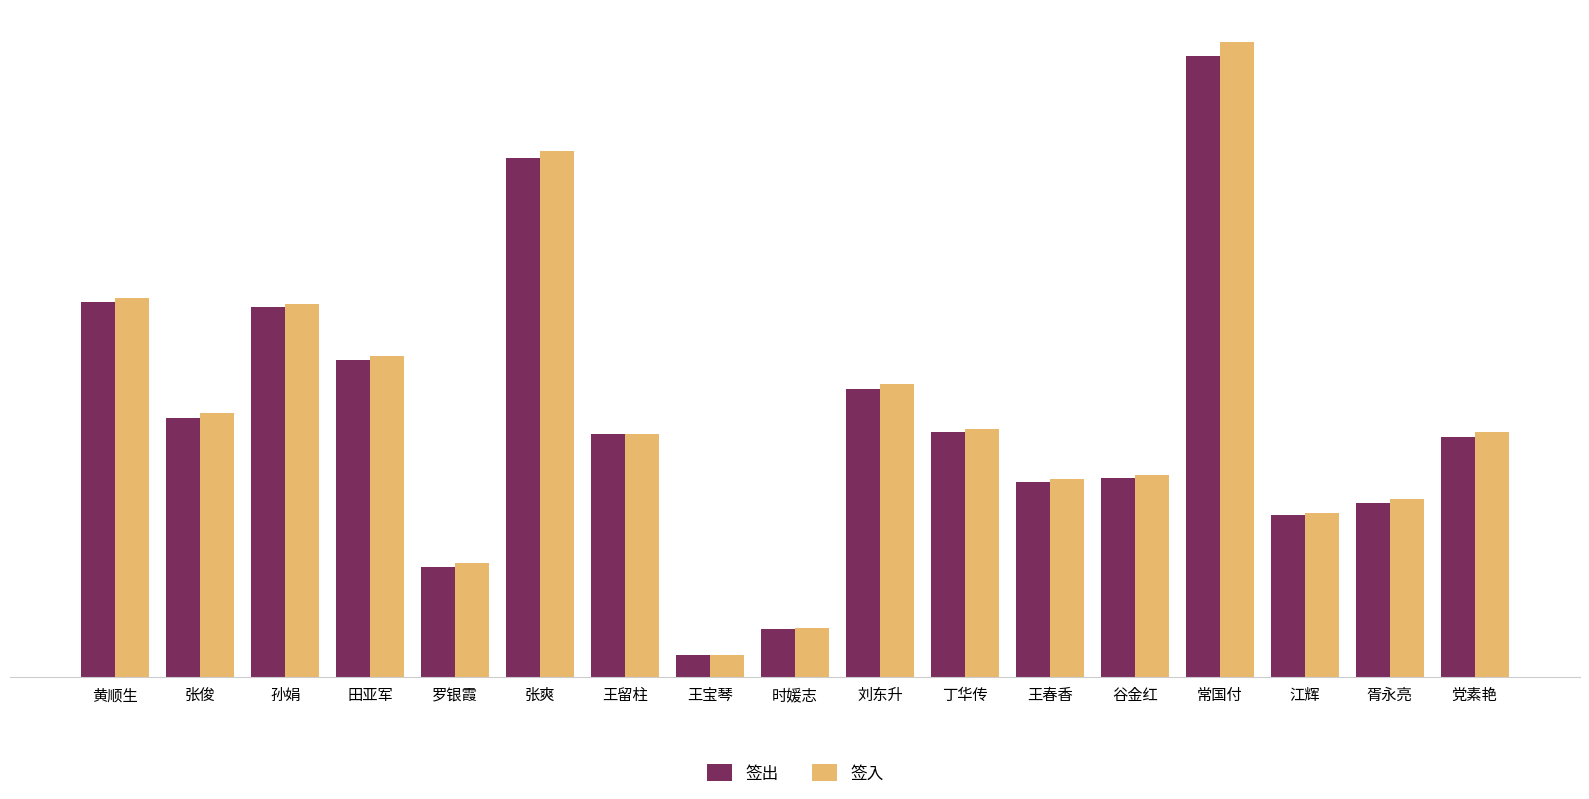

Is the value of 签出 at 孙娟 greater than the value of 签入 at 党素艳?

Yes